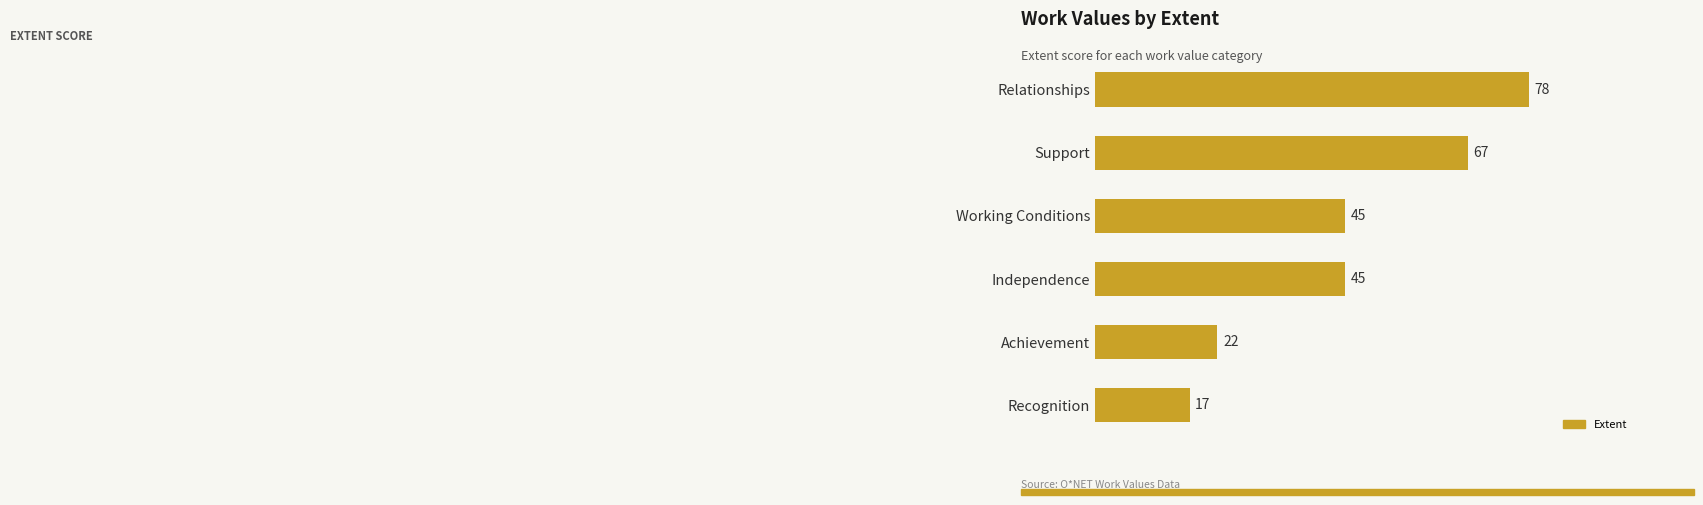

How many categories are shown in the chart?

6